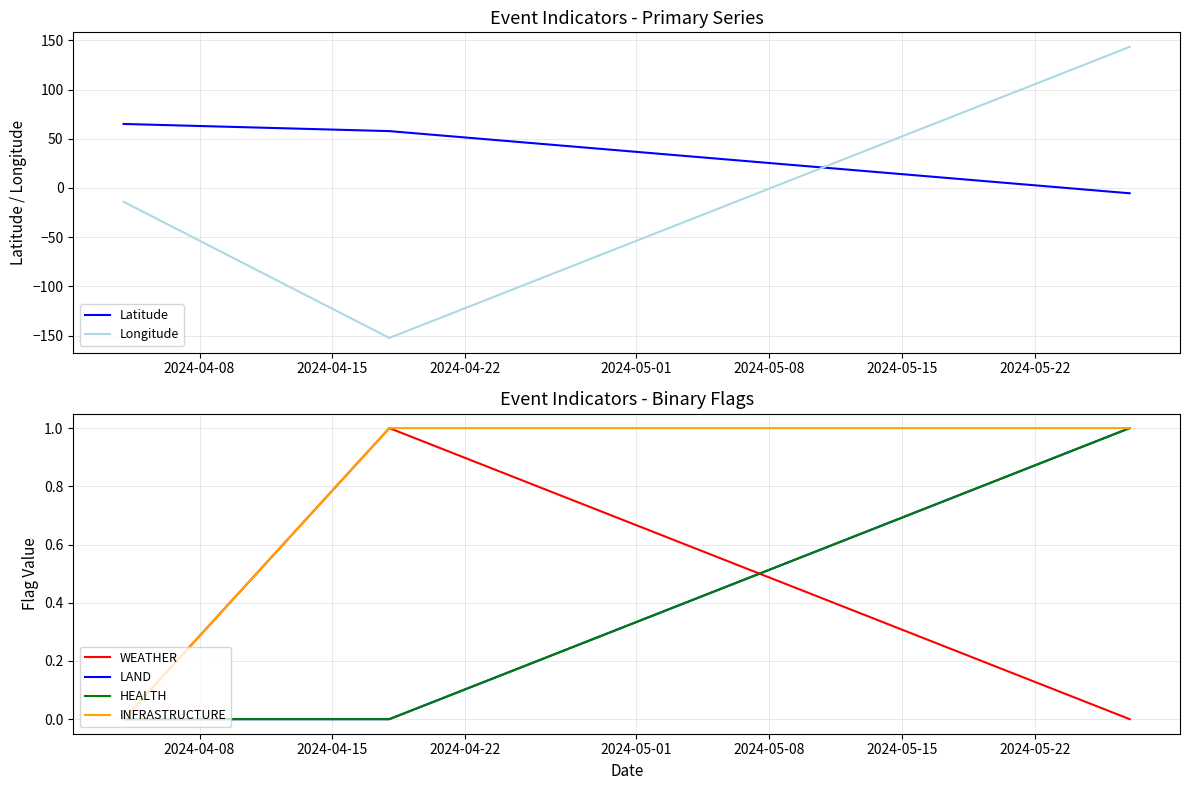

What is the maximum value shown in the chart?

143.4